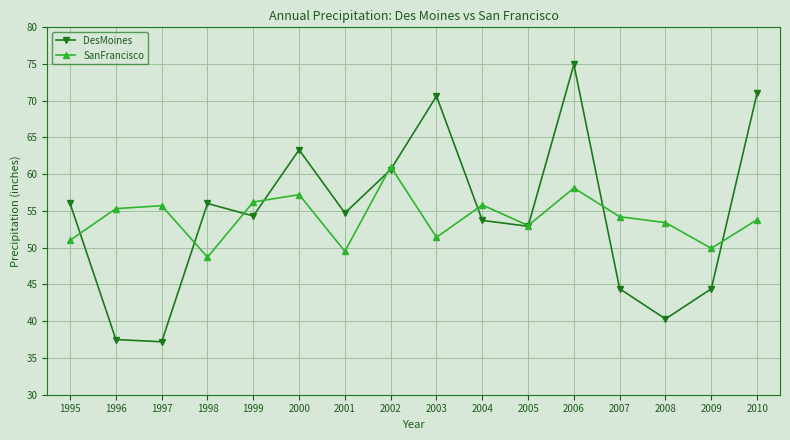

How many values in the DesMoines series are below 54?

7